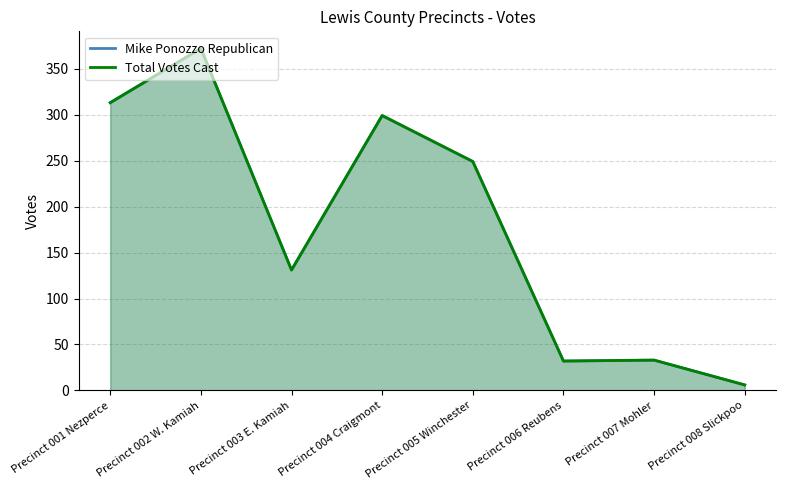

Which has a higher value, Precinct 003 E. Kamiah or Precinct 005 Winchester?

Precinct 005 Winchester